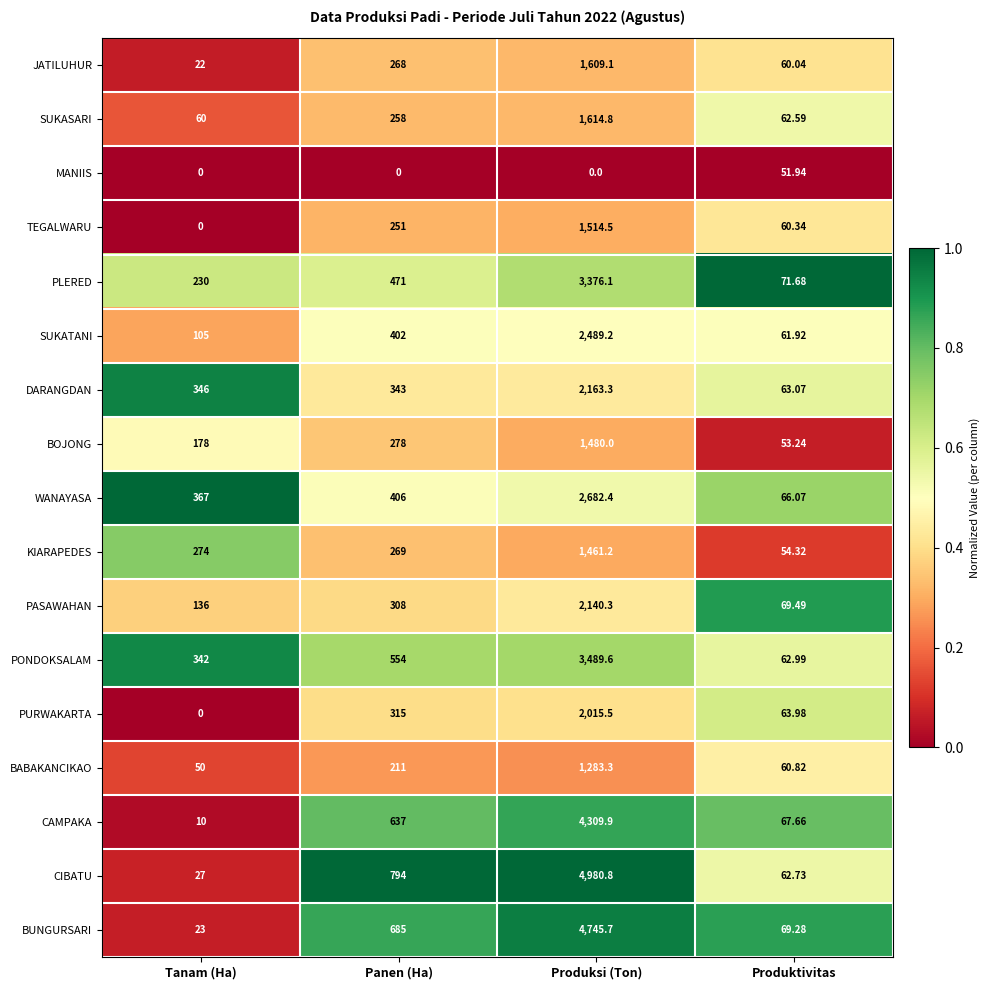

Which category has the highest value in the DARANGDAN series?

Produksi (Ton)